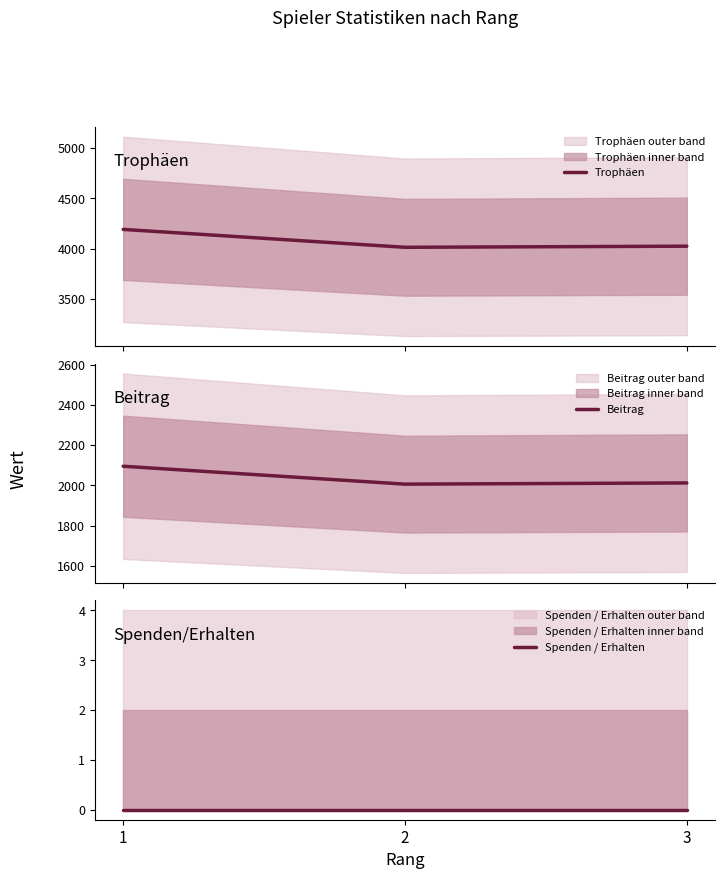

What are all the series names shown in the legend?

Trophäen, Beitrag, Spenden / Erhalten